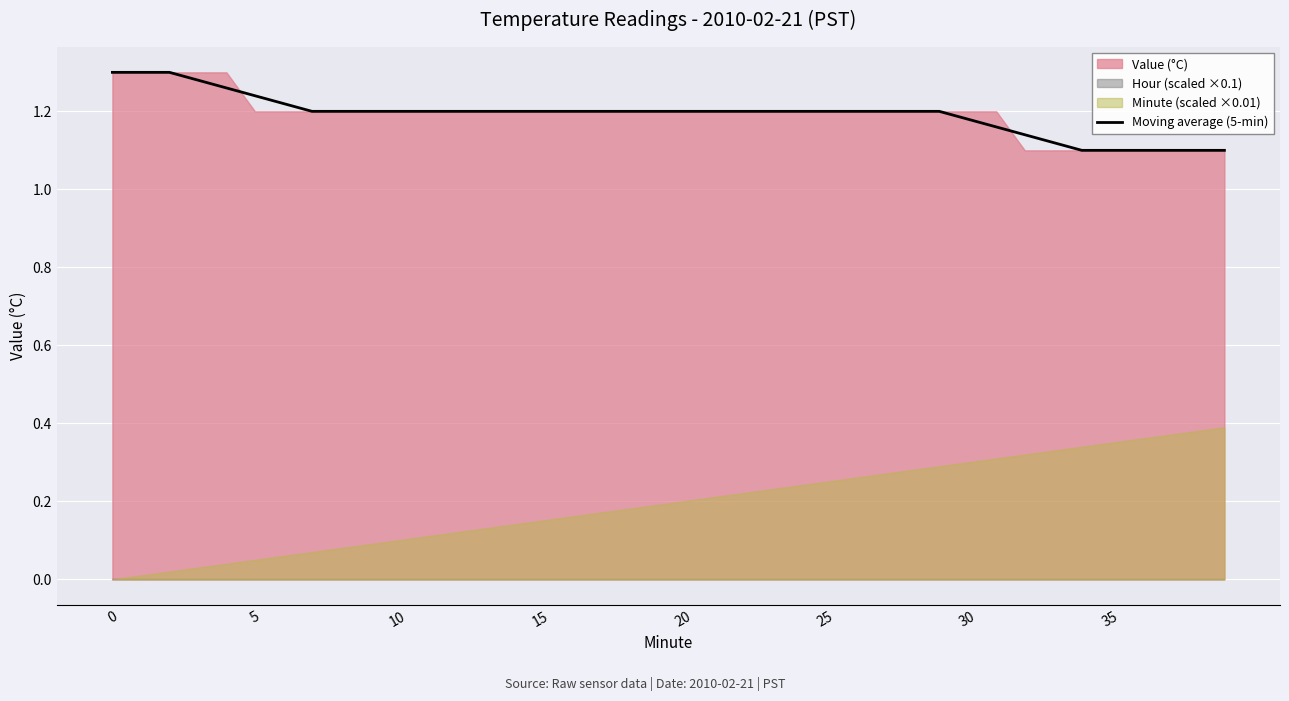

The chart shows a value of 0.3 at 31. True or false?

False